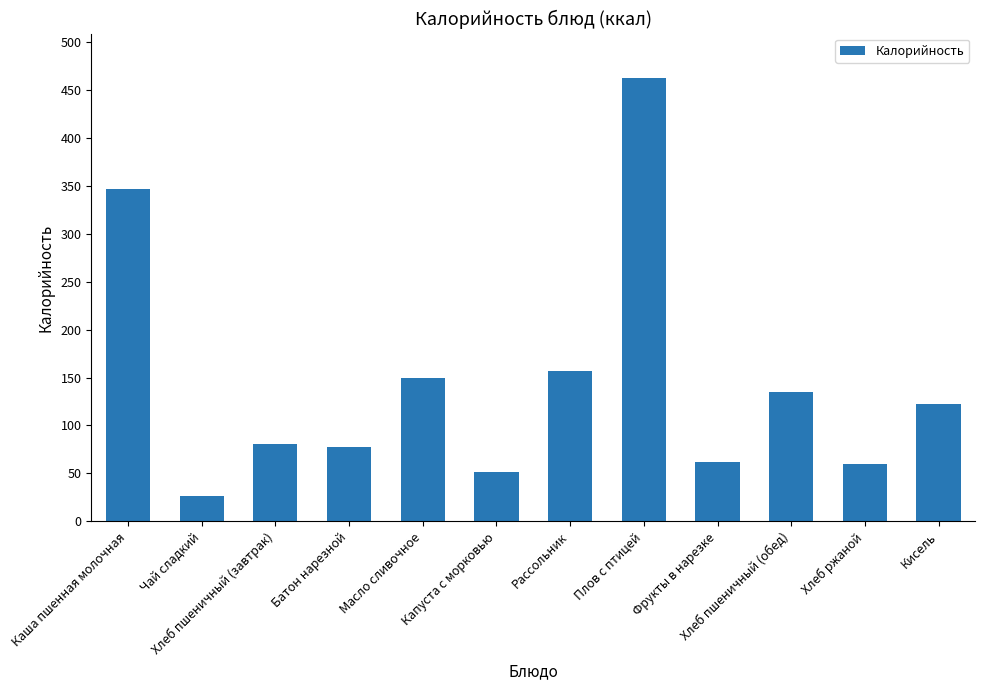

What is the label of the 1st bar from the right?

Кисель